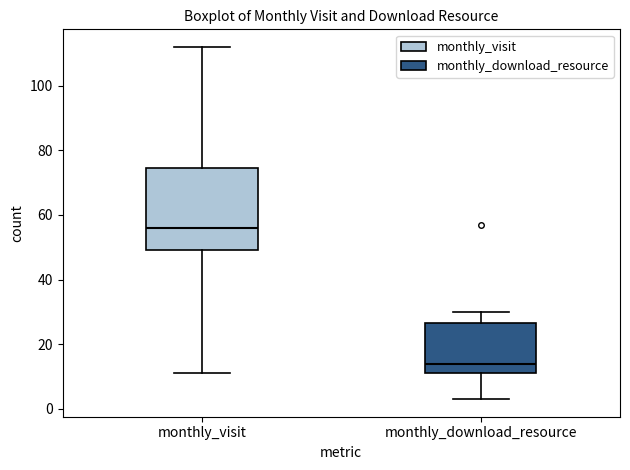

Reading left to right, read every box against the y-axis: the position of its median line, the range the box covers, and the ends of its whiskers. The values are not printed on the chart, so give them approximately, as read against the axis.

monthly_visit: median 56, box 50 to 74, whiskers 12 to 112
monthly_download_resource: median 14, box 12 to 26, whiskers 4 to 30